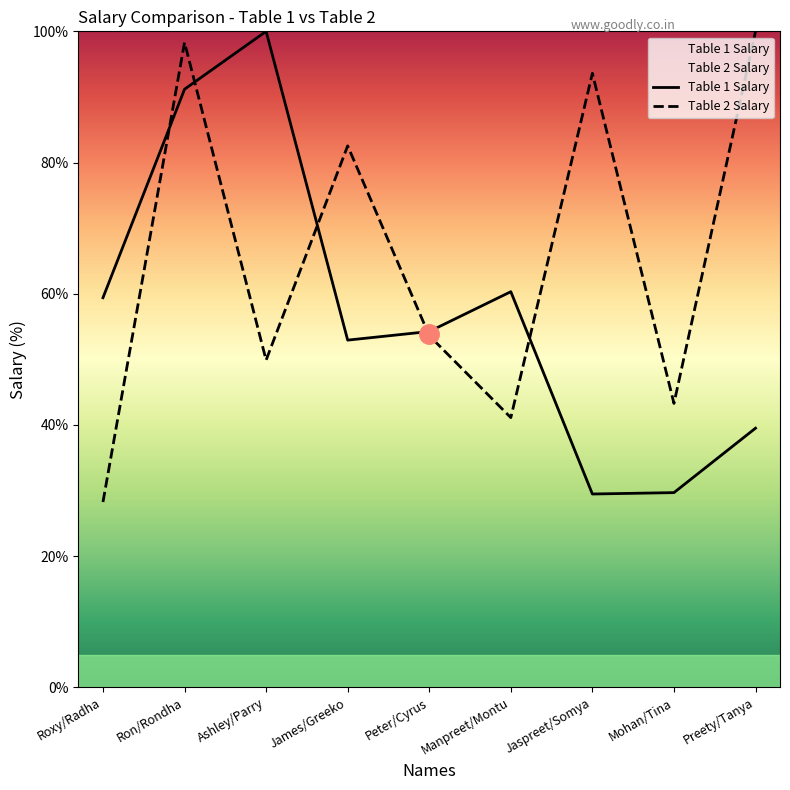

At which label does Table 2 Salary first exceed 53?

Ron/Rondha